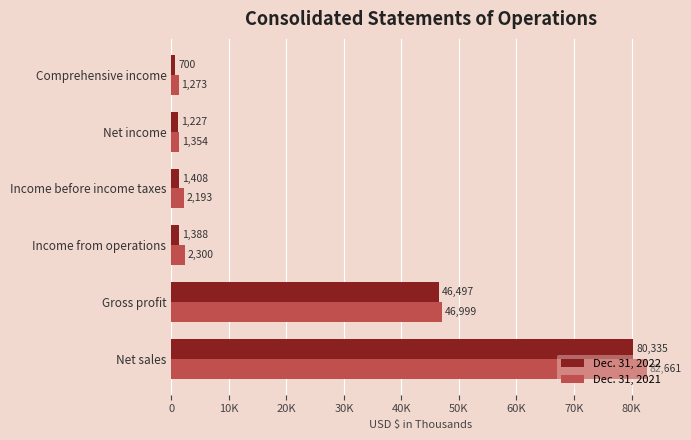

At which label is Dec. 31, 2021 closest to 41967?

Gross profit